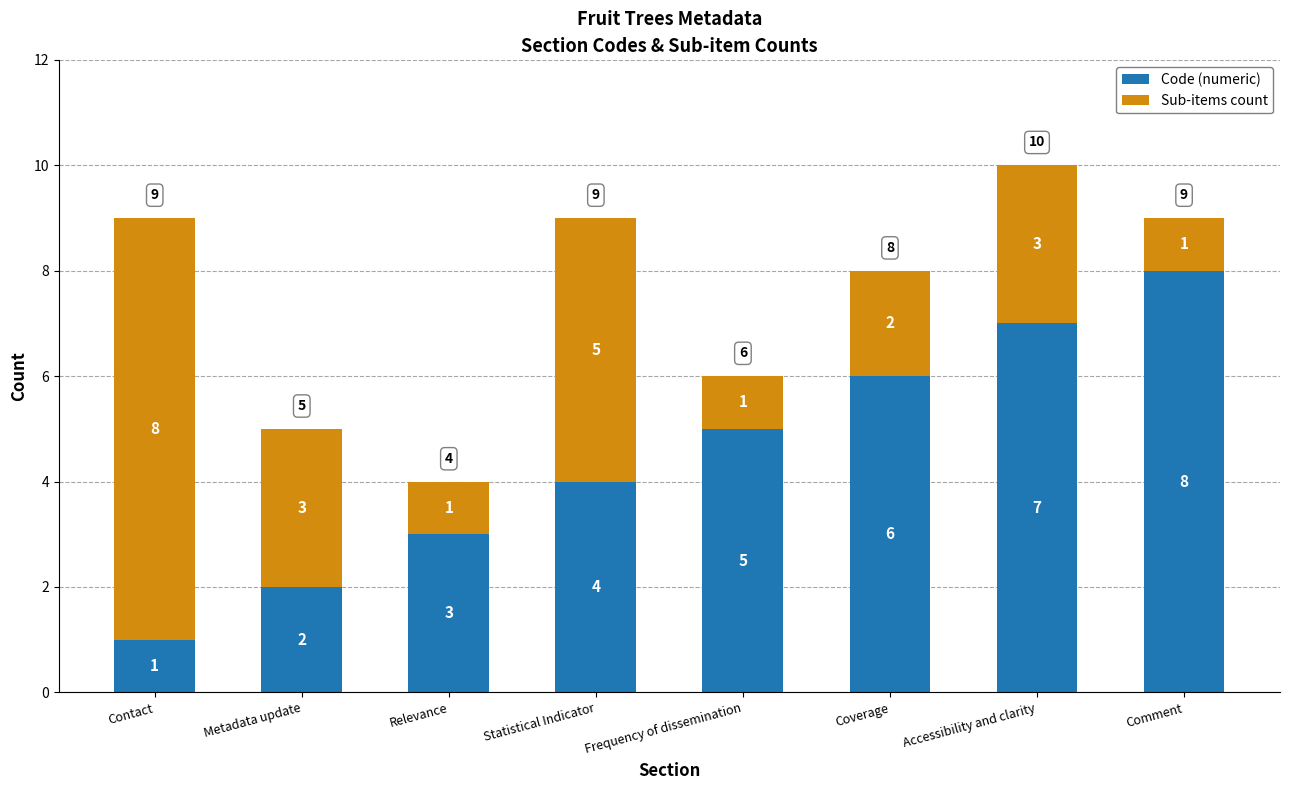

How many categories are shown in the chart?

8